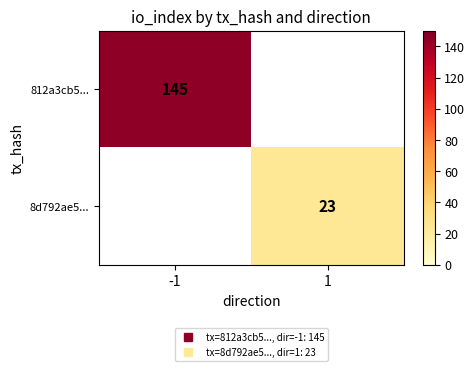

How many 812a3cb5... values are between 0 and 145?

2